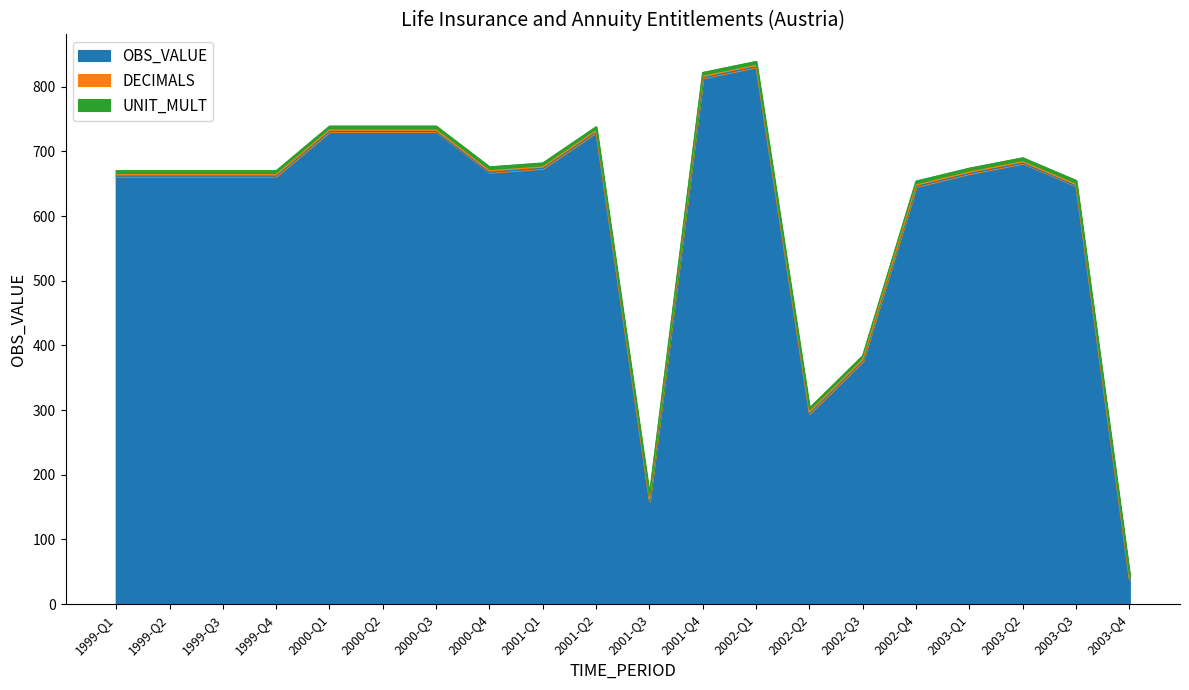

What position from the left is 2000-Q2?

6